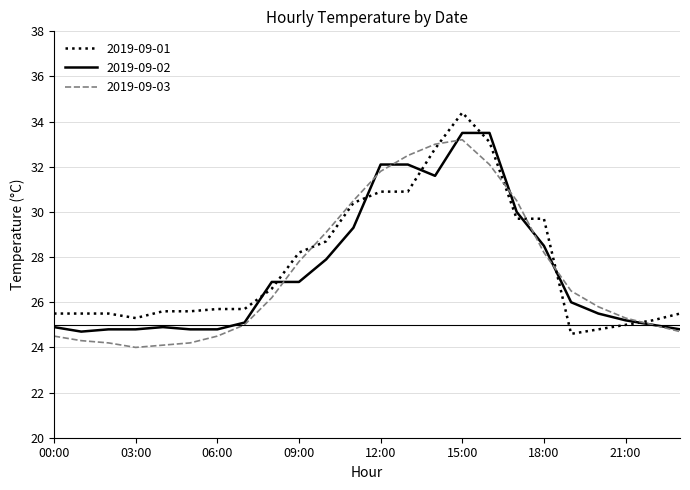

True or false: 2019-09-02 and 2019-09-01 intersect in this chart.

True